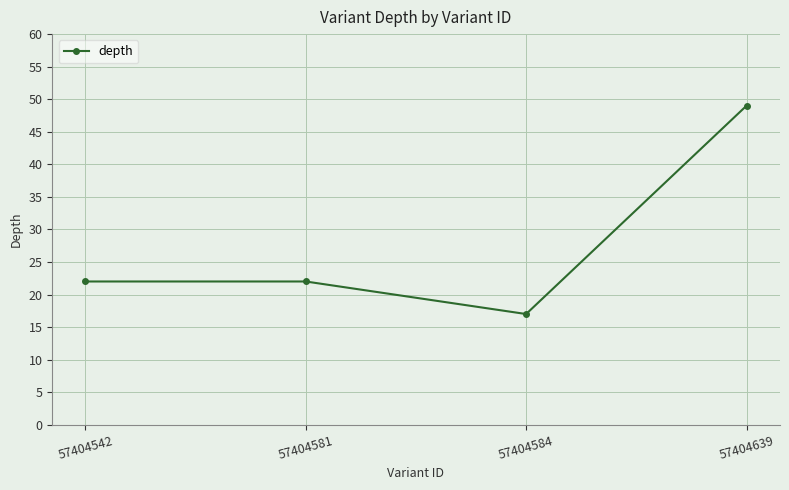

What is the value of the 4th point from the left?

49